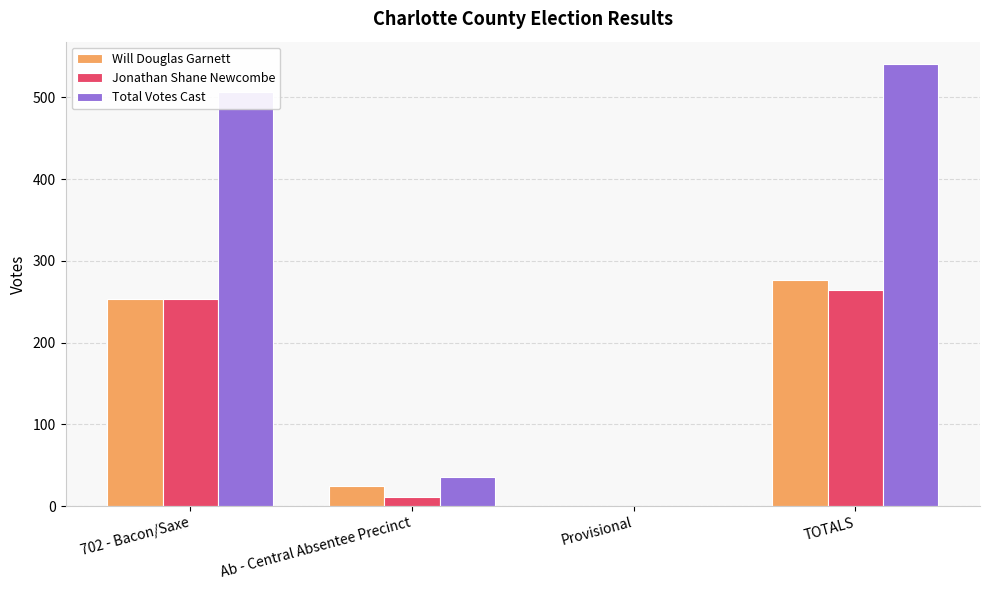

What are all the series names shown in the legend?

Will Douglas Garnett, Jonathan Shane Newcombe, Total Votes Cast